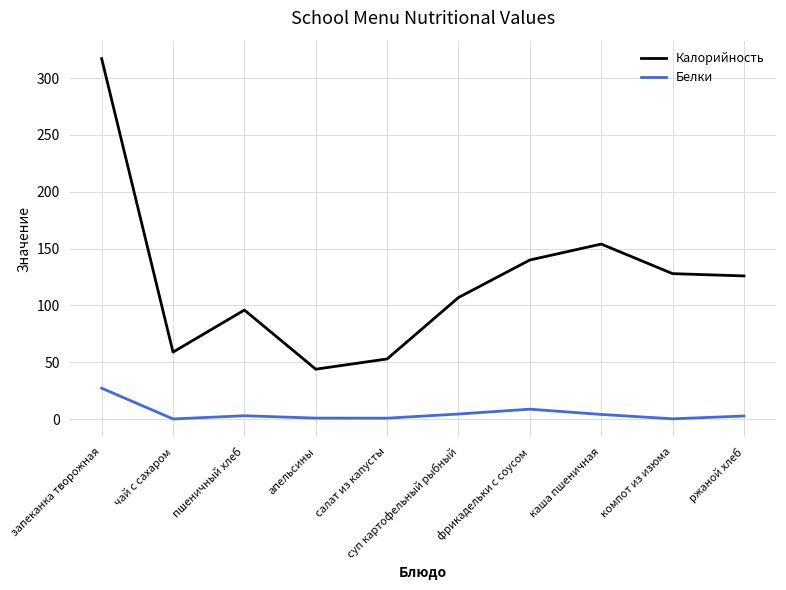

Which series has the largest total across all categories?

Калорийность